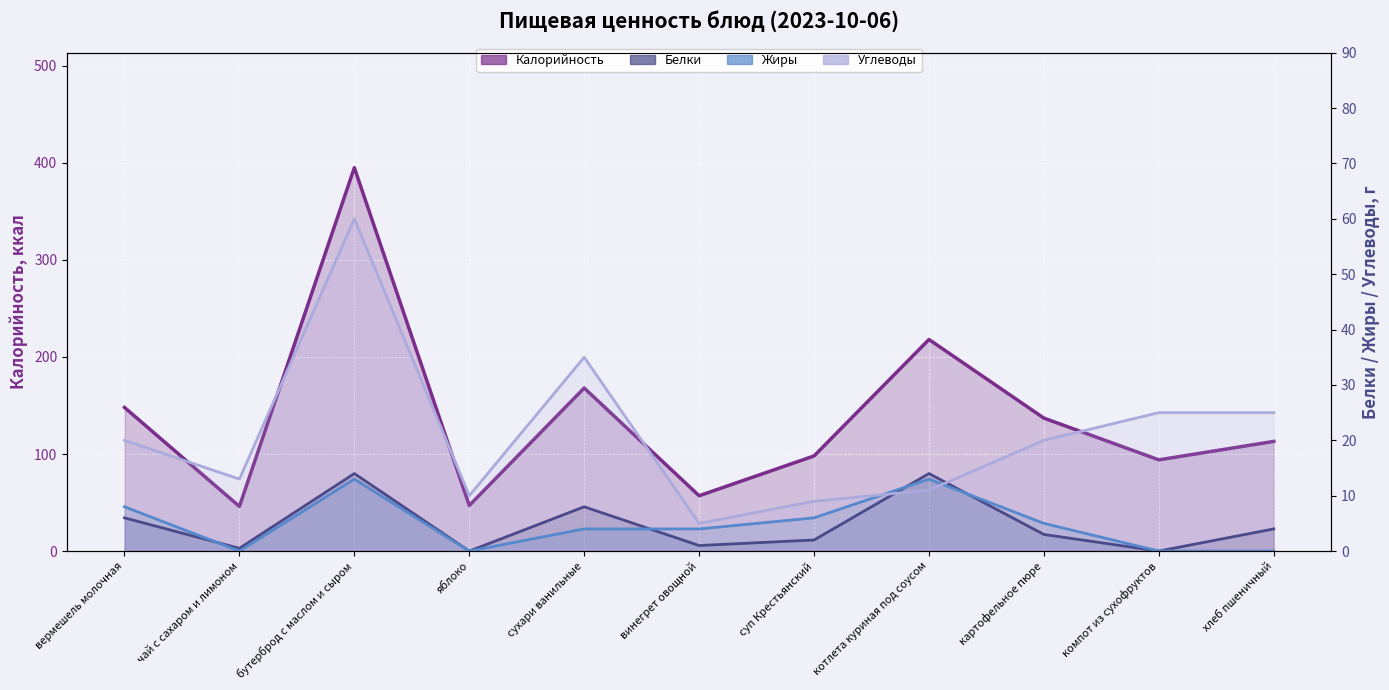

Which series changed the most between бутерброд с маслом и сыром and яблоко?

Калорийность